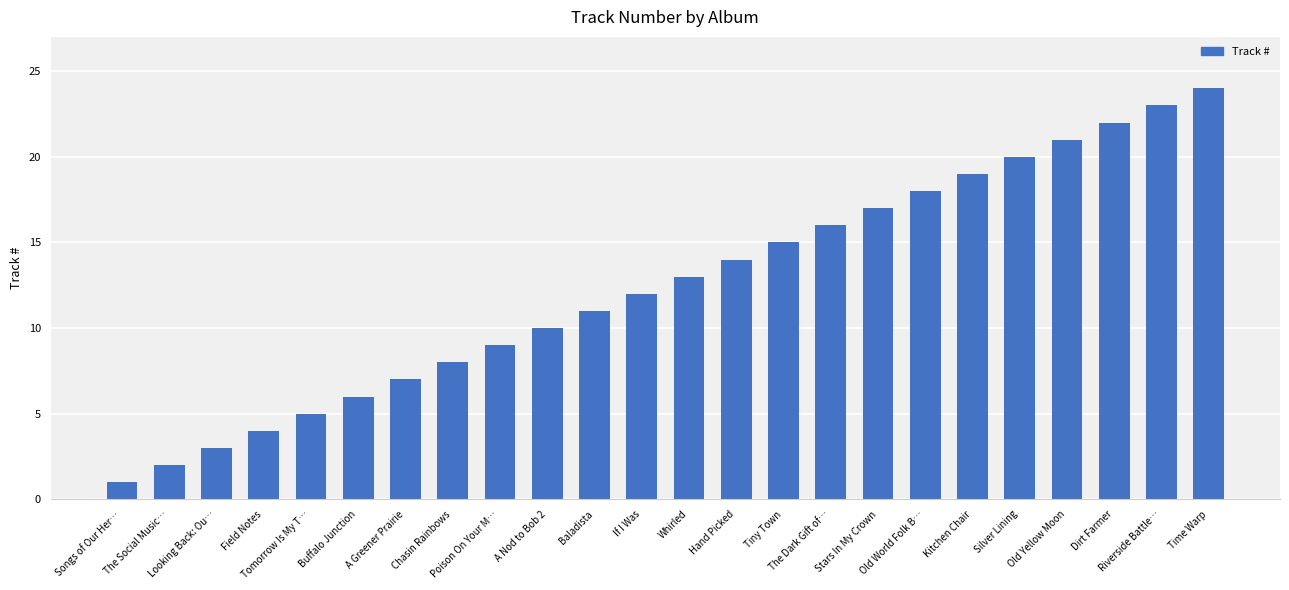

What is the value of the 17th bar from the left?

17